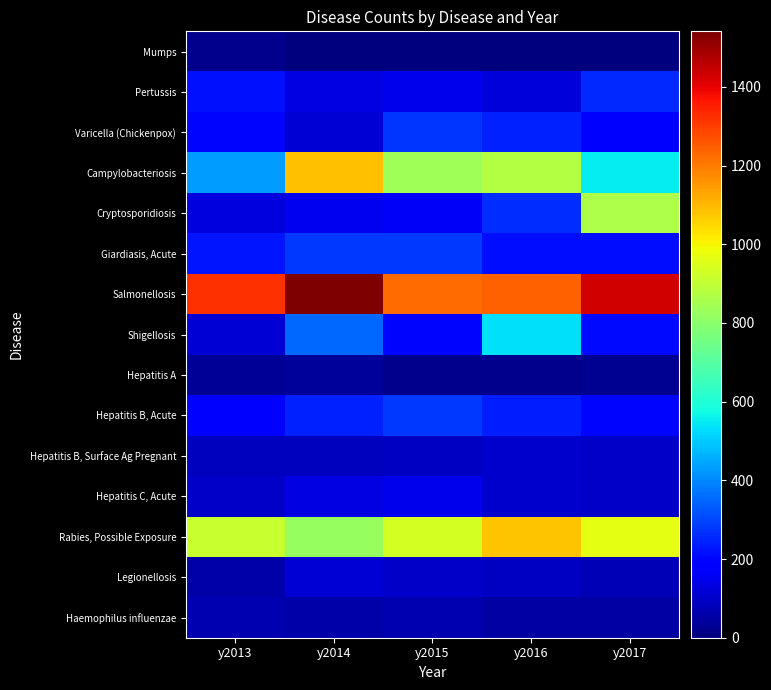

Which series changed the most between y2014 and y2016?

Salmonellosis